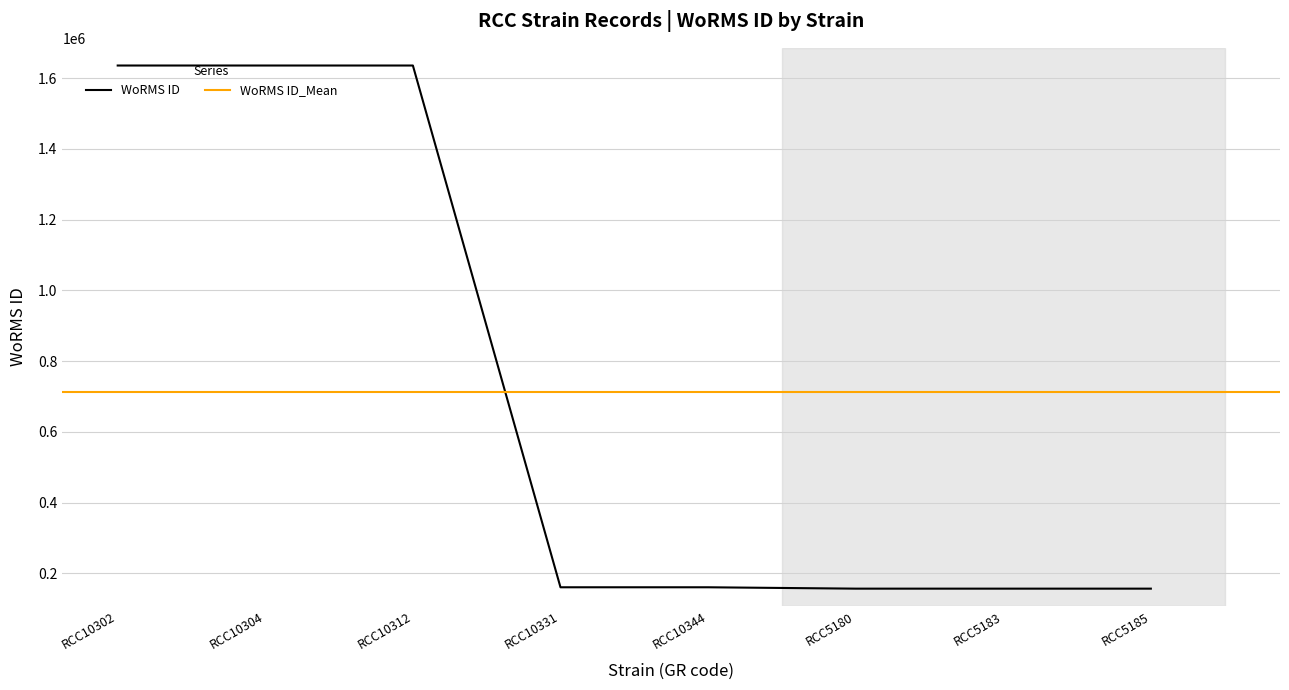

Which label corresponds to the largest value in the chart?

RCC10302